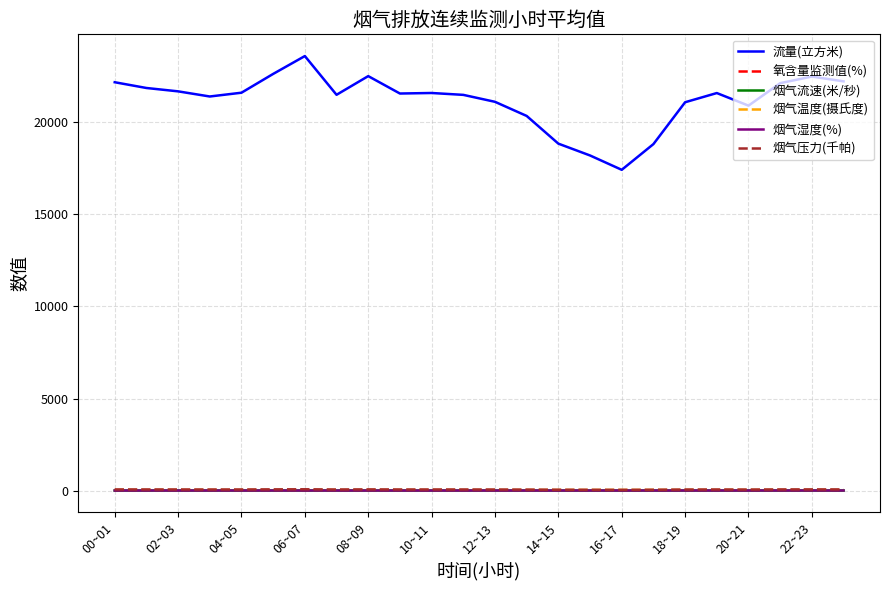

What is the maximum value shown in the chart?

23601.9